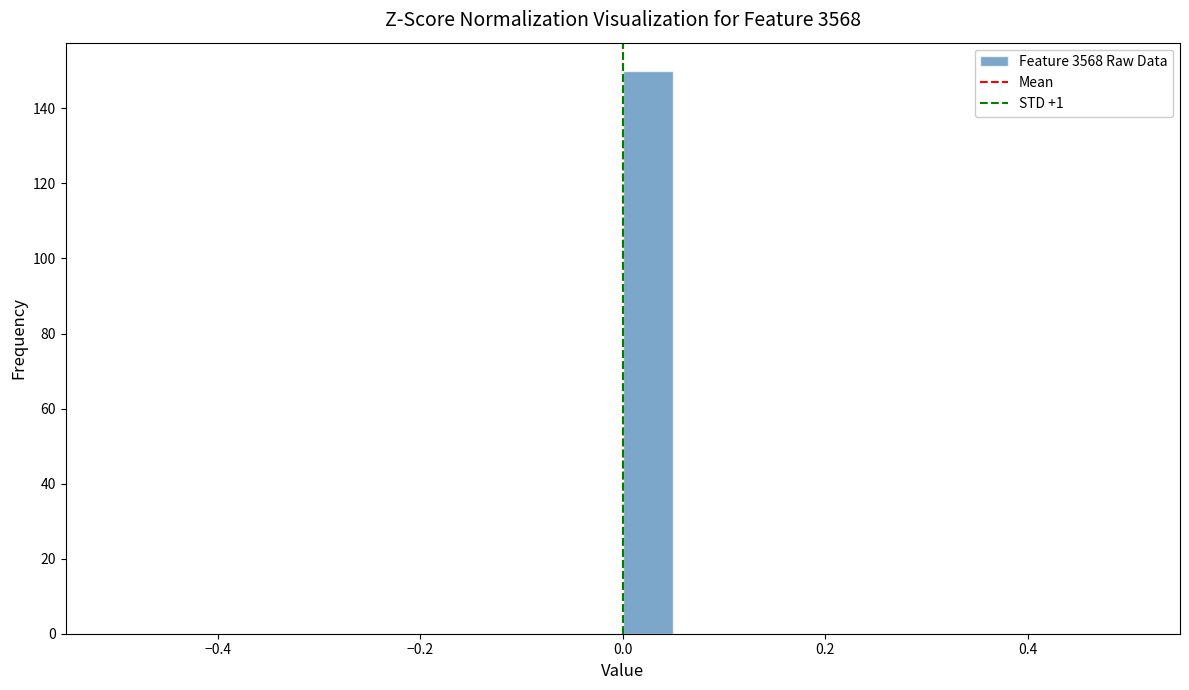

Read against the x-axis, roughly where is the centre of the tallest bar?

0.02